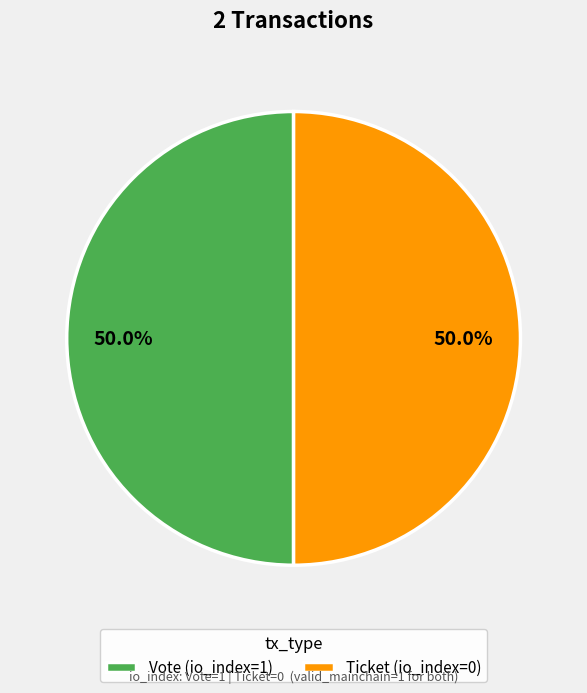

What is the ratio of the value at Vote (io_index=1) to the value at Ticket (io_index=0)?

1.0